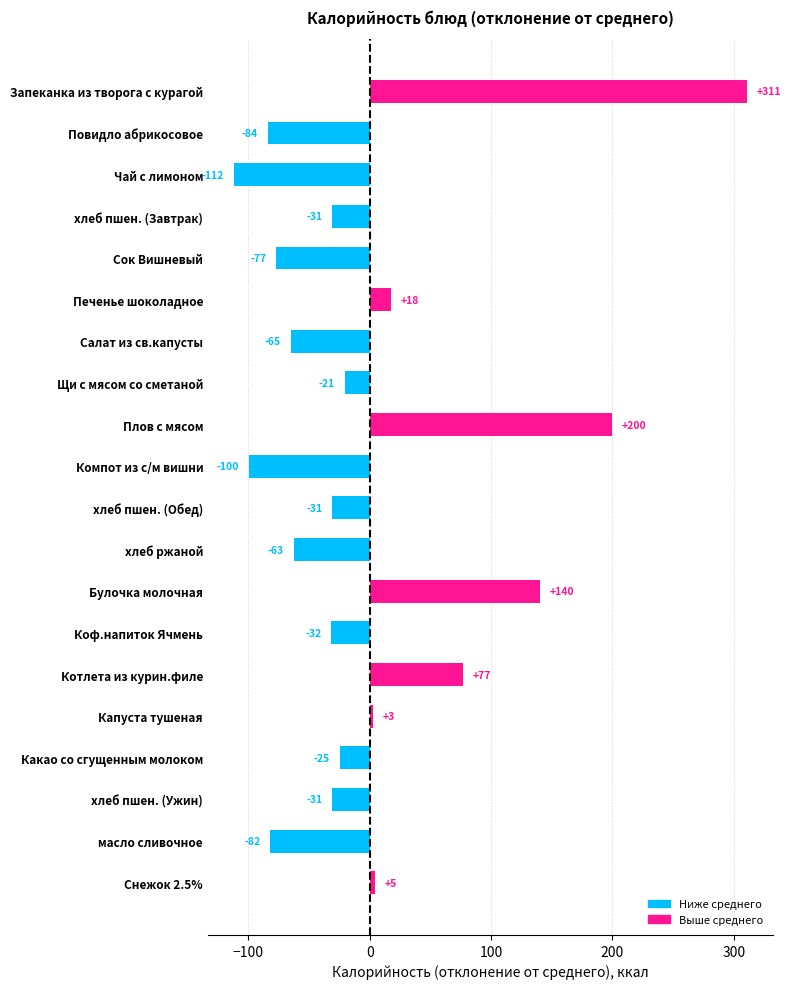

What is the difference between the second highest and second lowest values?

299.6